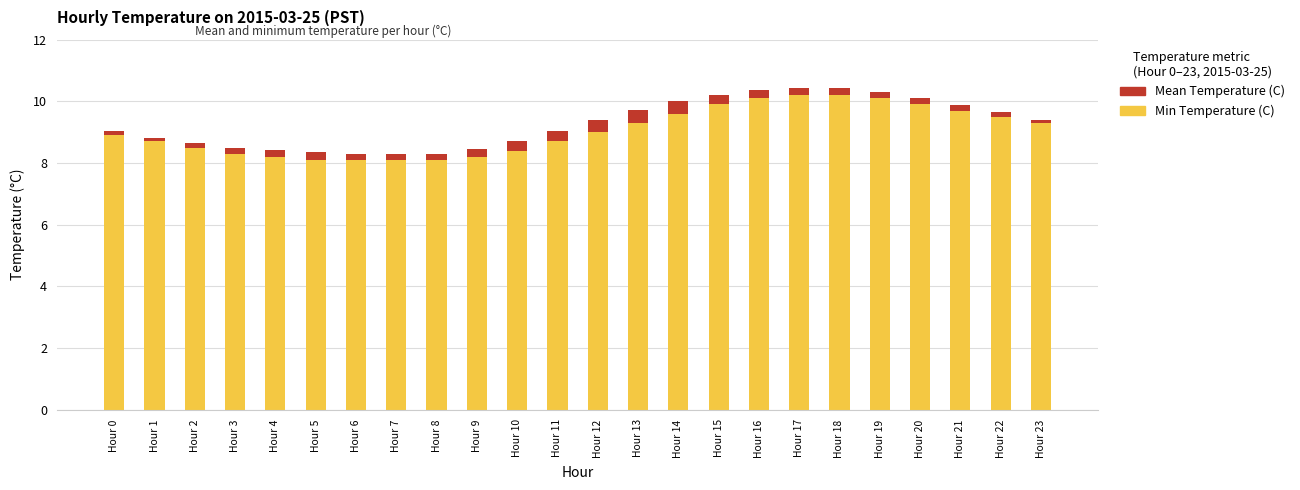

What is the maximum value for Min Temperature (C)?

10.2